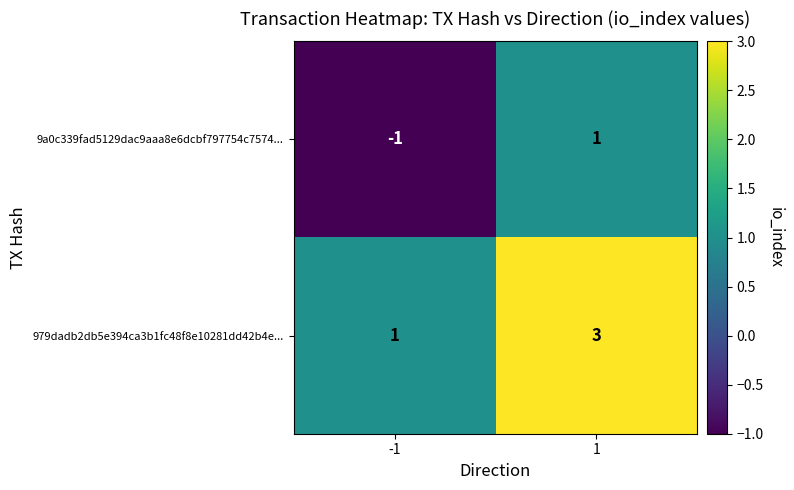

Which category has the lowest value across all series?

-1